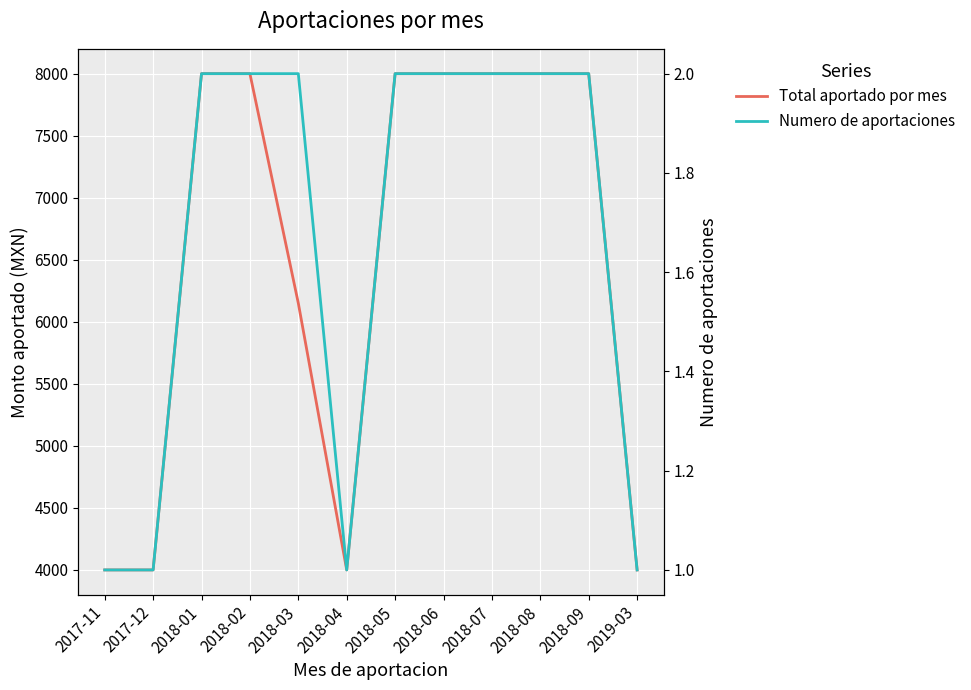

What is the difference between the maximum and second lowest values in the Numero de aportaciones series?

1